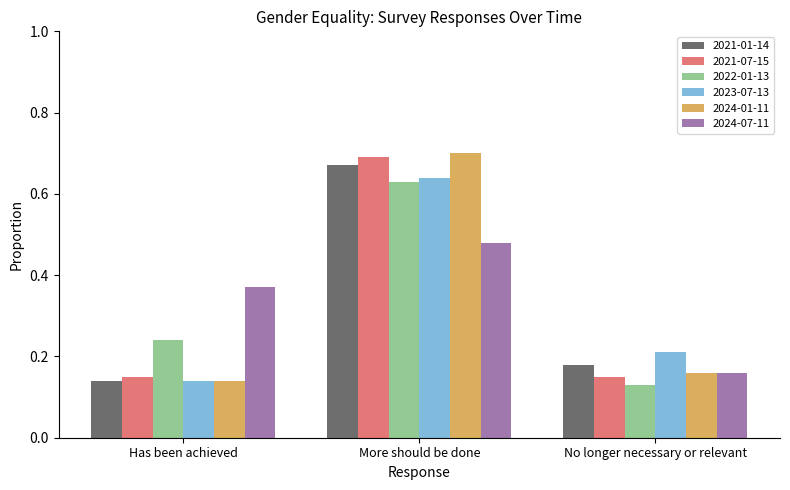

True or false: 2024-07-11 has a value of 0.7 at Has been achieved.

False